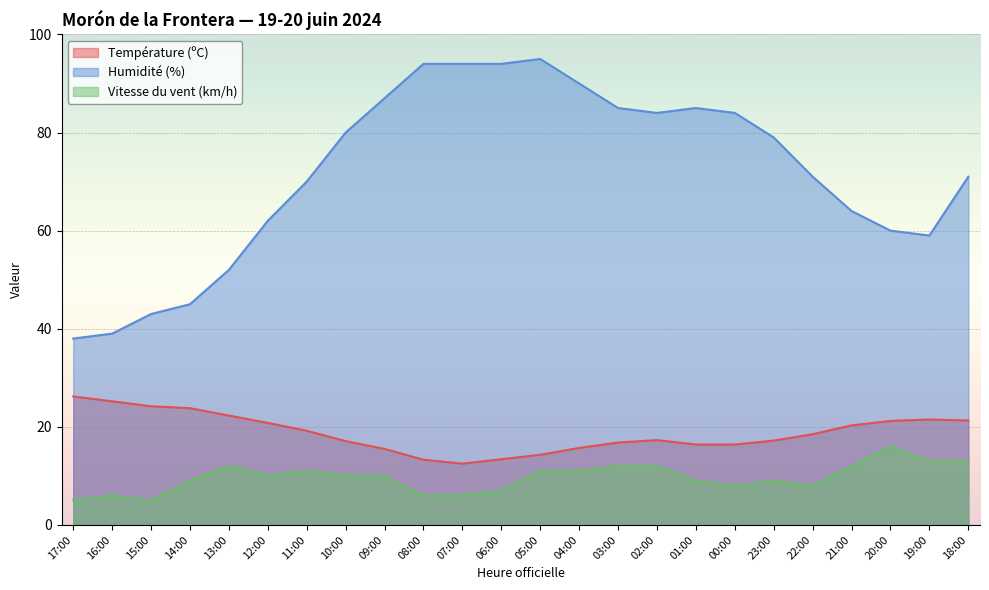

What is the difference between the highest and lowest values at 06:00?

87.0